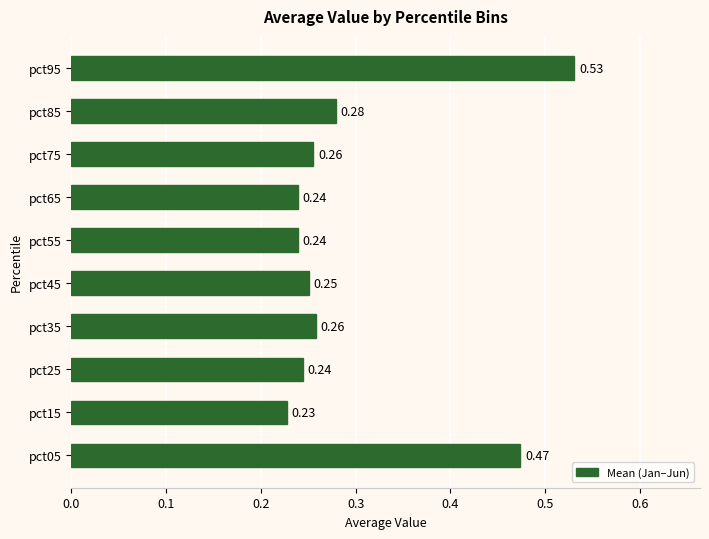

What is the sum of all values?

3.0